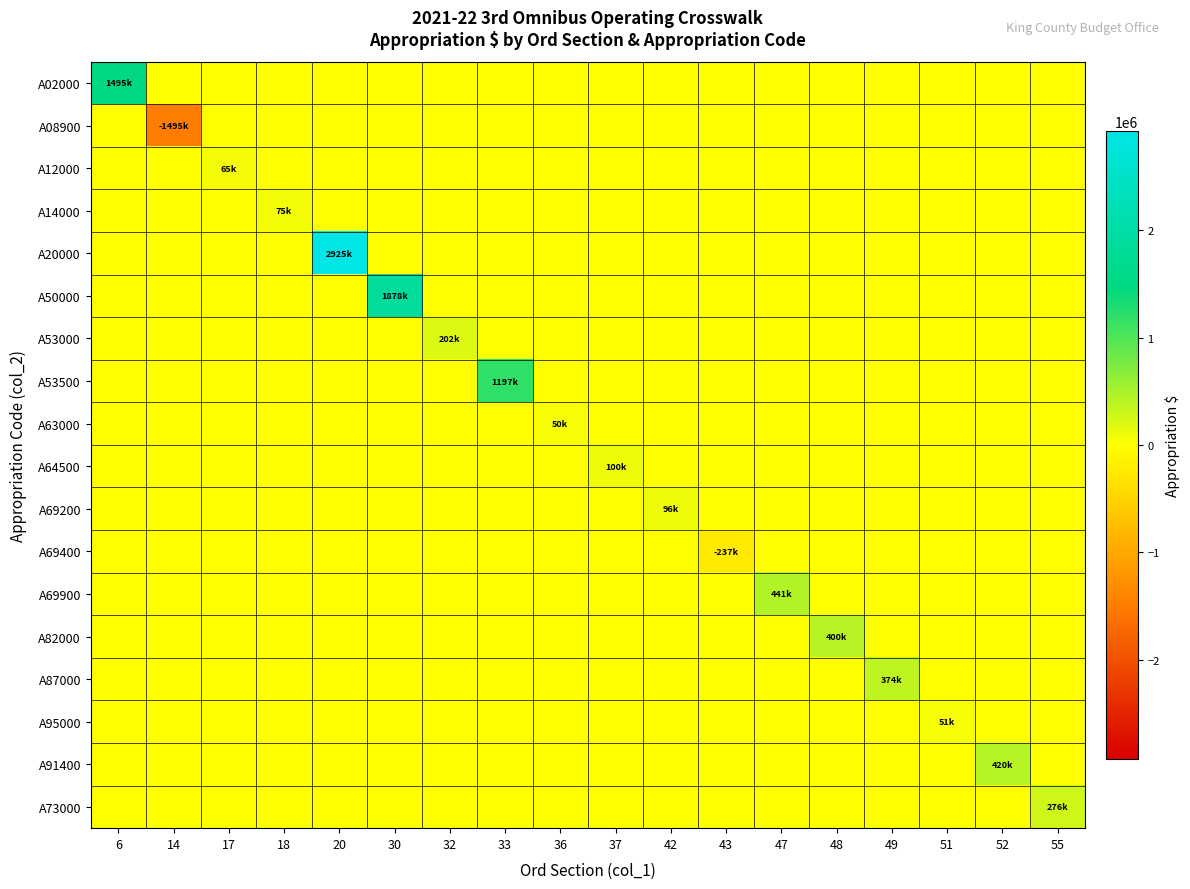

List the series in order of their peak value, highest first.

A20000, A50000, A02000, A53500, A69900, A91400, A82000, A87000, A73000, A53000, A64500, A69200, A14000, A12000, A95000, A63000, A08900, A69400